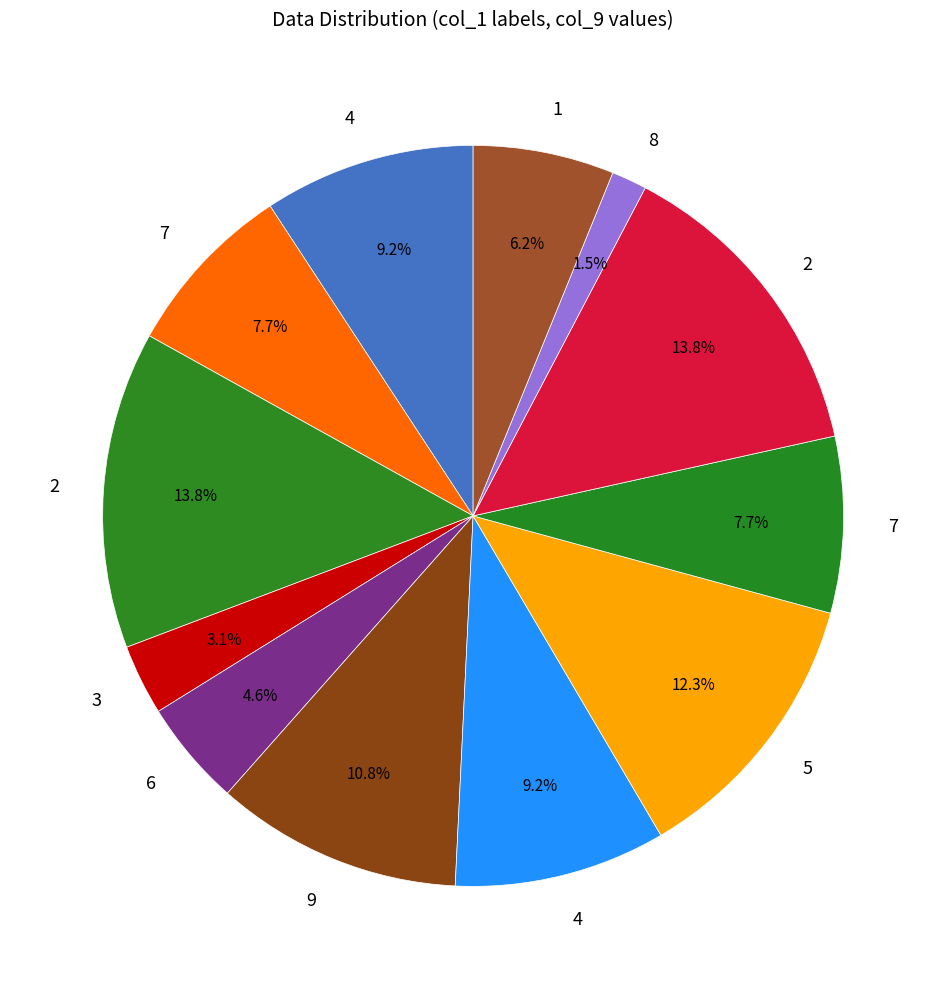

How many slices are in this pie chart?

12